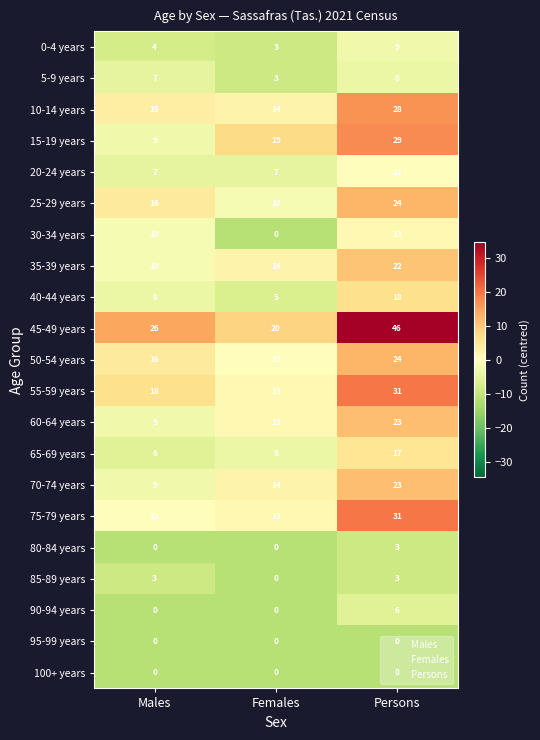

Count the number of data series in this chart.

21